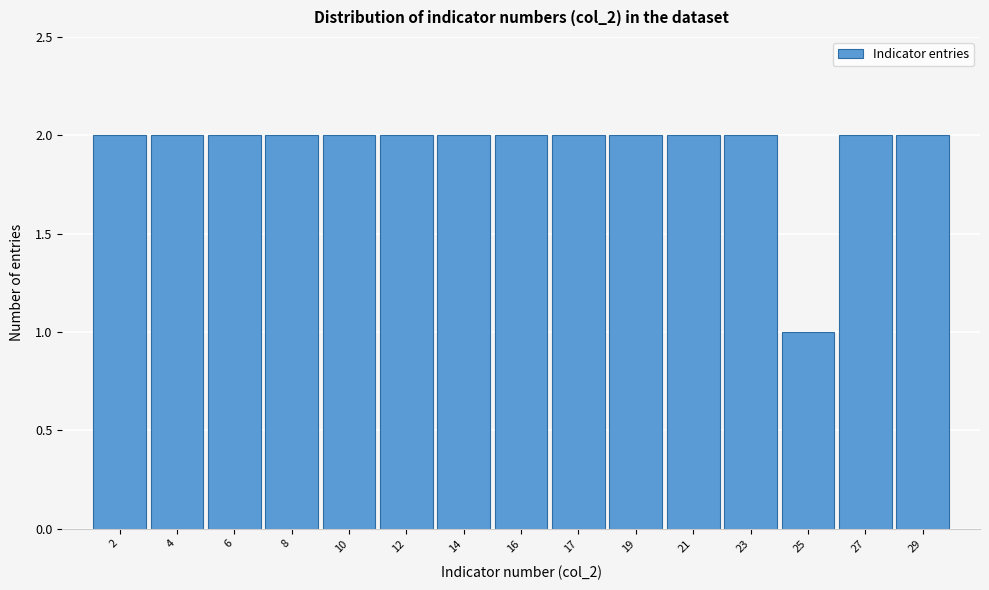

Reading left to right, what are all the values shown in this chart?

2	2	2	2	2	2	2	2	2	2	2	2	1	2	2